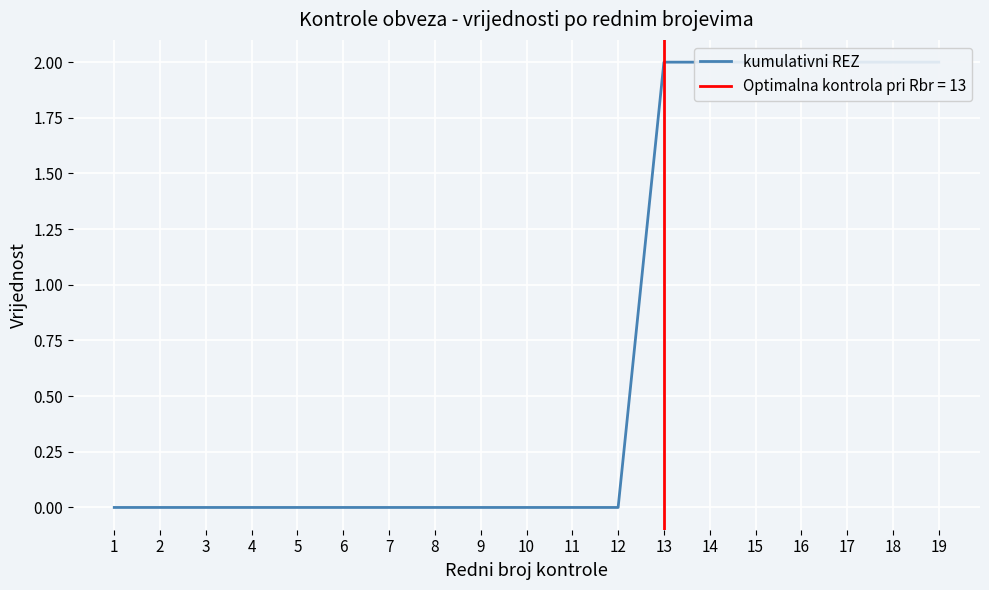

What is the difference between the maximum and minimum values?

2